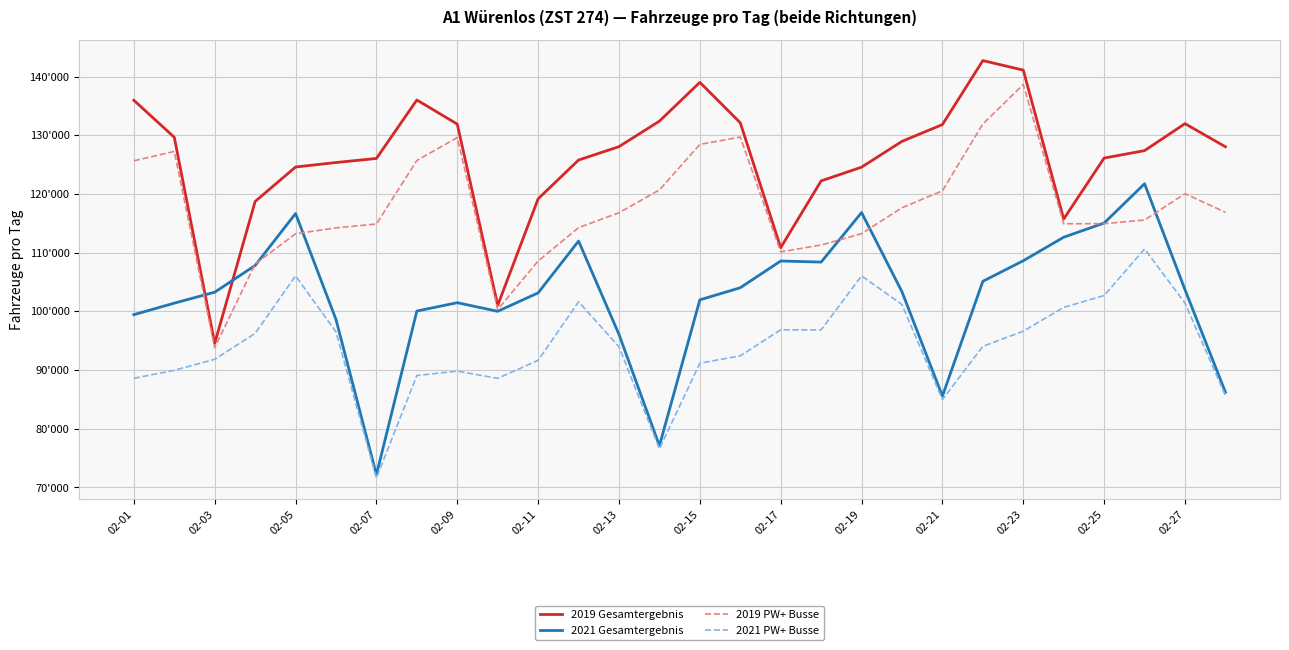

Which category has the lowest value across all series?

02-07